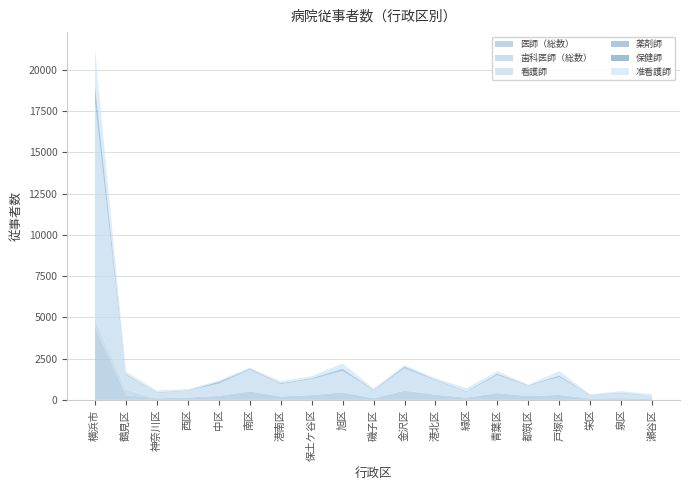

Reading left to right, list all the values displayed in this chart.

医師（総数）: 横浜市=4457.2	鶴見区=287.3	神奈川区=94.2	西区=140.9	中区=238.8	南区=507.4	港南区=202.4	保土ケ谷区=289.0	旭区=451.7	磯子区=91.0	金沢区=554.9	港北区=309.4	緑区=133.9	青葉区=407.4	都筑区=223.8	戸塚区=298.6	栄区=77.5	泉区=99.1	瀬谷区=49.9
歯科医師（総数）: 横浜市=410.1	鶴見区=328.0	神奈川区=0.4	西区=3.1	中区=5.1	南区=9.5	港南区=5.0	保土ケ谷区=7.3	旭区=9.3	磯子区=1.6	金沢区=17.4	港北区=6.0	緑区=1.0	青葉区=6.4	都筑区=0.0	戸塚区=4.8	栄区=2.0	泉区=3.2	瀬谷区=0.0
看護師: 横浜市=13160.8	鶴見区=881.9	神奈川区=323.7	西区=407.1	中区=733.0	南区=1310.3	港南区=743.1	保土ケ谷区=964.7	旭区=1293.5	磯子区=480.9	金沢区=1342.9	港北区=861.4	緑区=347.1	青葉区=1085.9	都筑区=628.9	戸塚区=1078.4	栄区=196.5	泉区=305.1	瀬谷区=176.4
薬剤師: 横浜市=932.1	鶴見区=58.8	神奈川区=35.0	西区=30.5	中区=44.8	南区=64.6	港南区=55.6	保土ケ谷区=54.4	旭区=108.5	磯子区=34.1	金沢区=80.6	港北区=51.7	緑区=40.0	青葉区=88.4	都筑区=33.0	戸塚区=88.6	栄区=14.3	泉区=35.4	瀬谷区=13.8
保健師: 横浜市=162.1	鶴見区=2.7	神奈川区=0.0	西区=0.9	中区=71.5	南区=4.0	港南区=0.0	保土ケ谷区=4.4	旭区=31.6	磯子区=0.0	金沢区=32.0	港北区=0.0	緑区=0.0	青葉区=2.0	都筑区=0.0	戸塚区=7.0	栄区=5.0	泉区=1.0	瀬谷区=0.0
准看護師: 横浜市=2110.8	鶴見区=149.0	神奈川区=119.1	西区=59.9	中区=76.6	南区=50.1	港南区=125.3	保土ケ谷区=116.9	旭区=323.6	磯子区=80.9	金沢区=68.0	港北区=92.4	緑区=181.0	青葉区=143.7	都筑区=36.1	戸塚区=261.1	栄区=39.5	泉区=83.2	瀬谷区=104.4